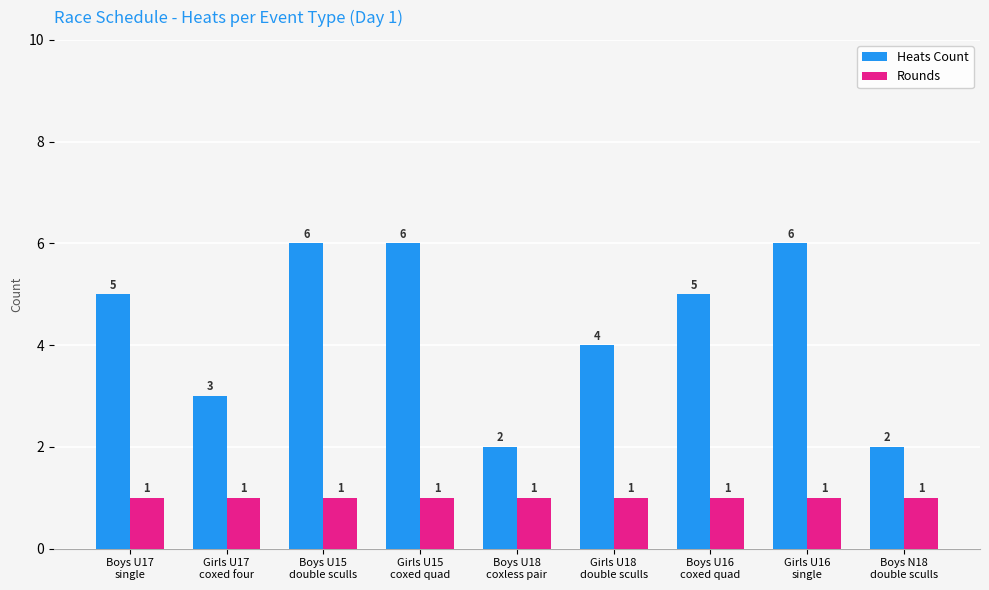

What is the difference between the maximum and minimum values in the Heats Count series?

4